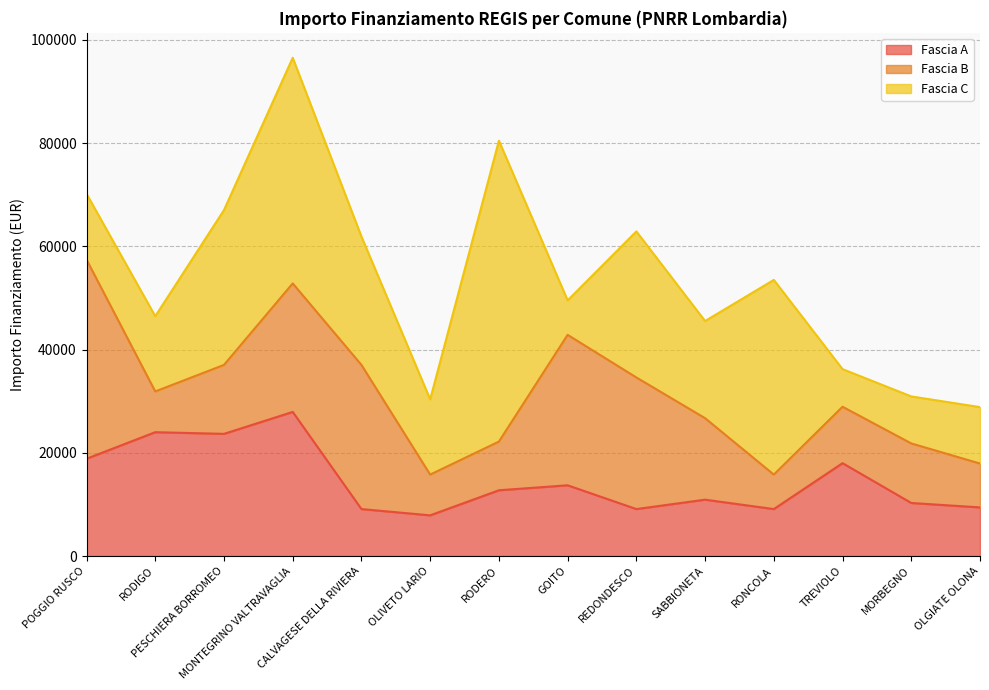

Reading left to right, list all the values displayed in this chart.

Fascia A: 18854	23996	23673	27922	9105	7891	12747	13712	9105	10926	9105	17997	10284	9427
Fascia B: 38565	7891	13354	24887	27922	7891	9427	29136	25494	15782	6677	10926	11533	8498
Fascia C: 12747	14568	29995	43707	24853	14568	58272	6677	28281	18817	37708	7284	9105	10926